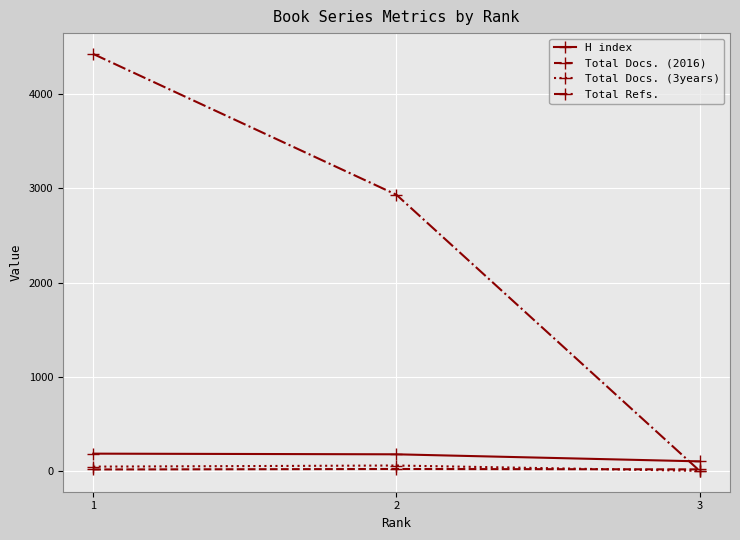

True or false: Total Refs. has a value of -2476 at 3.

False